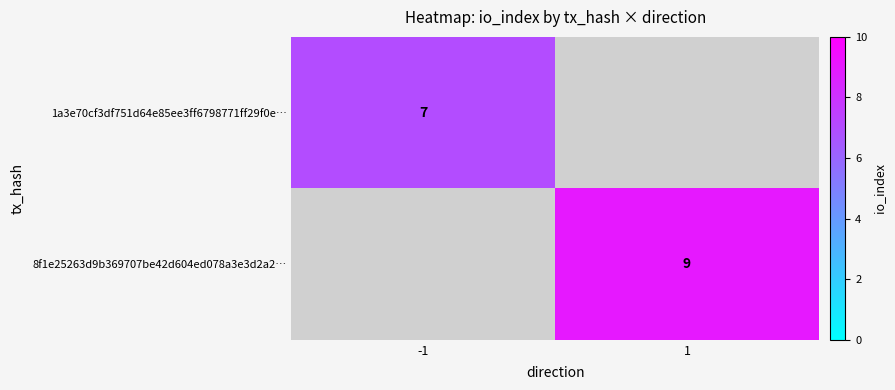

True or false: 8f1e25263d9b369707be42d604ed078a3e3d2a2… has a value of 14 at 1.

False